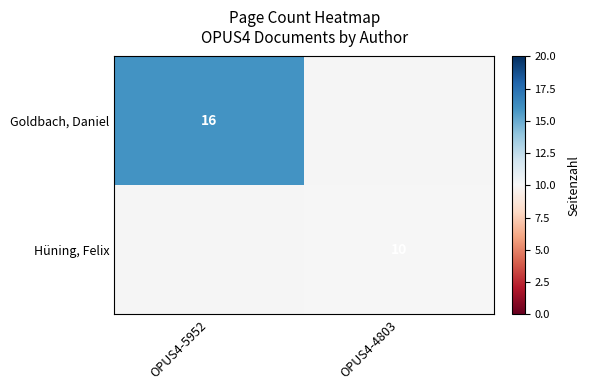

Between OPUS4-5952 and OPUS4-4803, which is larger?

OPUS4-5952